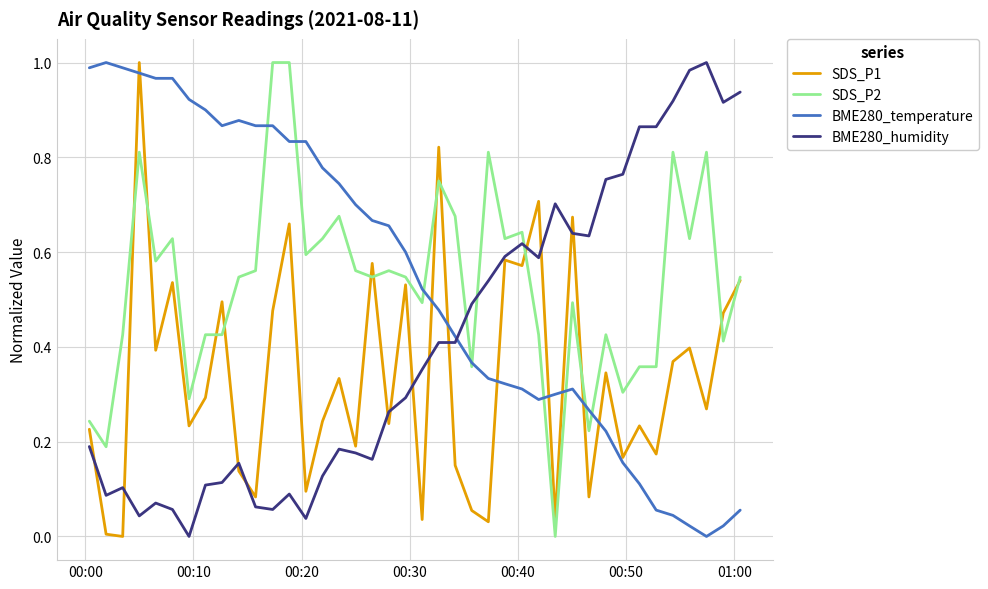

True or false: SDS_P1 and BME280_temperature cross at least once.

True